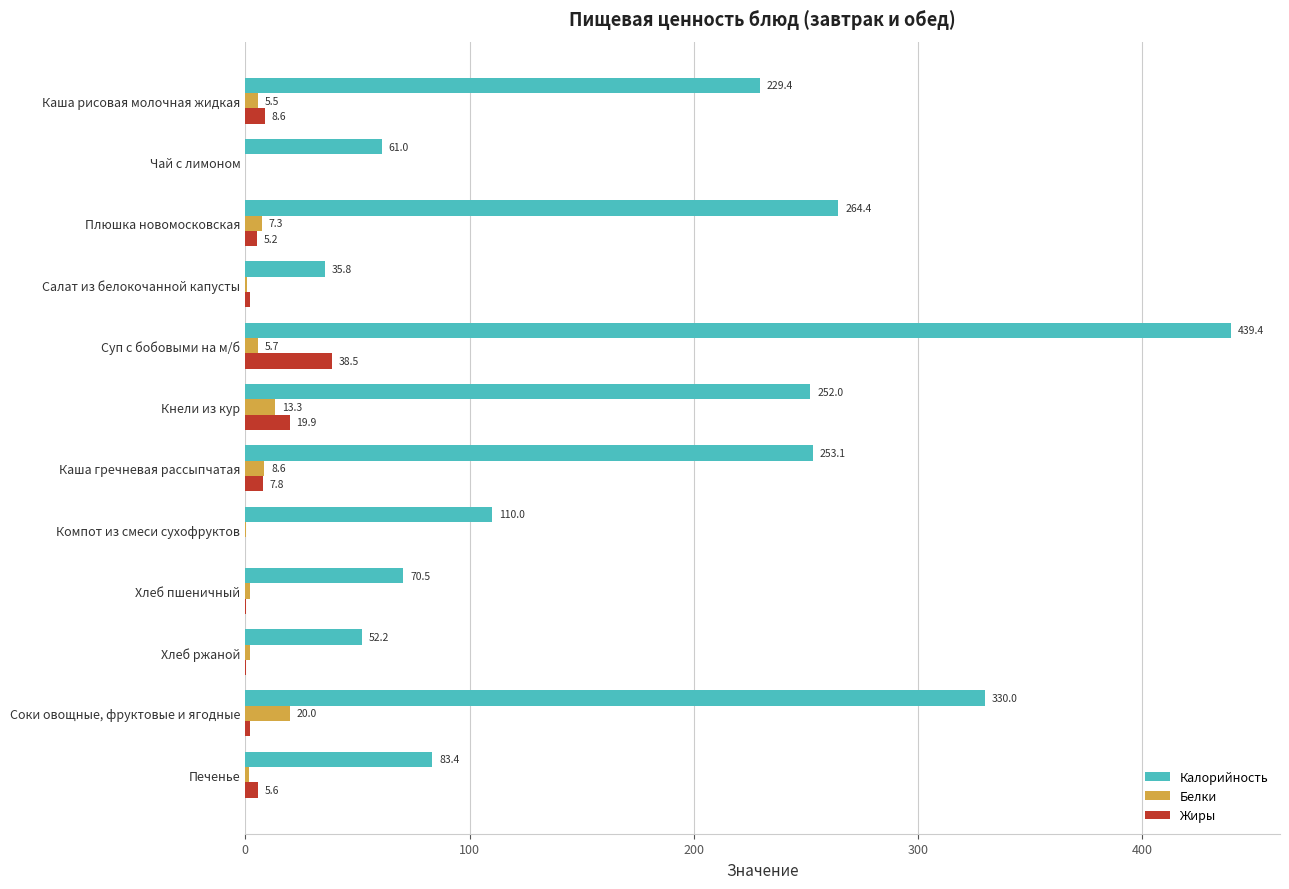

At which label is Жиры closest to 19?

Кнели из кур